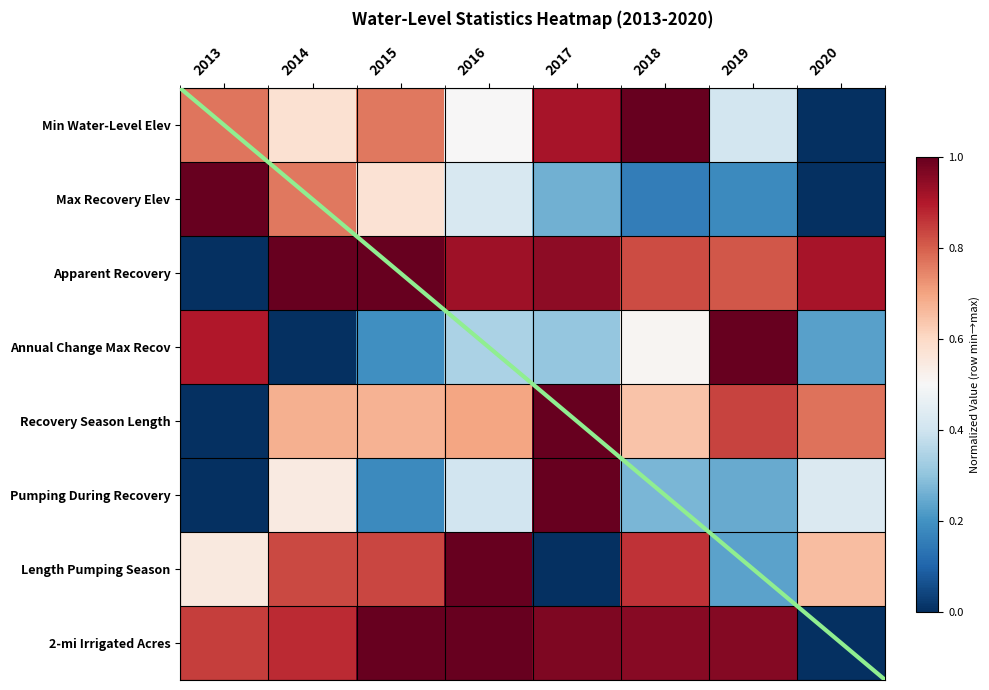

The value of 2-mi Irrigated Acres at 2018 is 1.0. True or false?

True